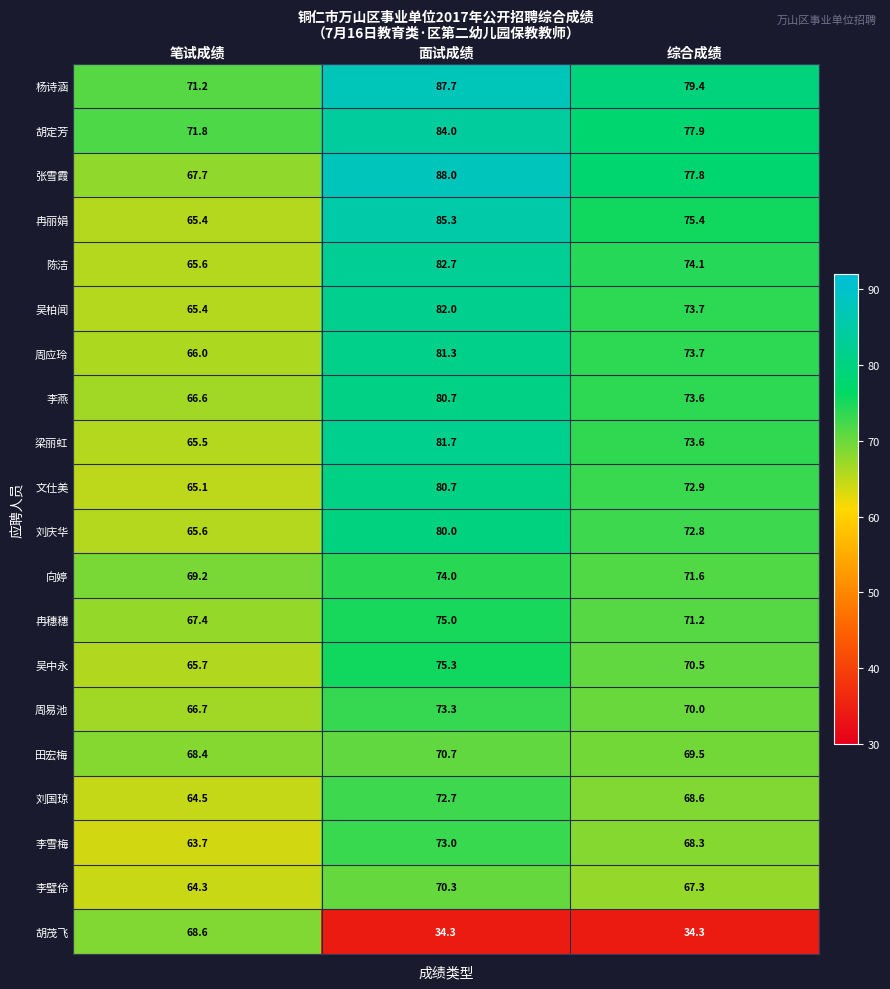

Between 笔试成绩 and 综合成绩, which series saw the biggest shift?

胡茂飞